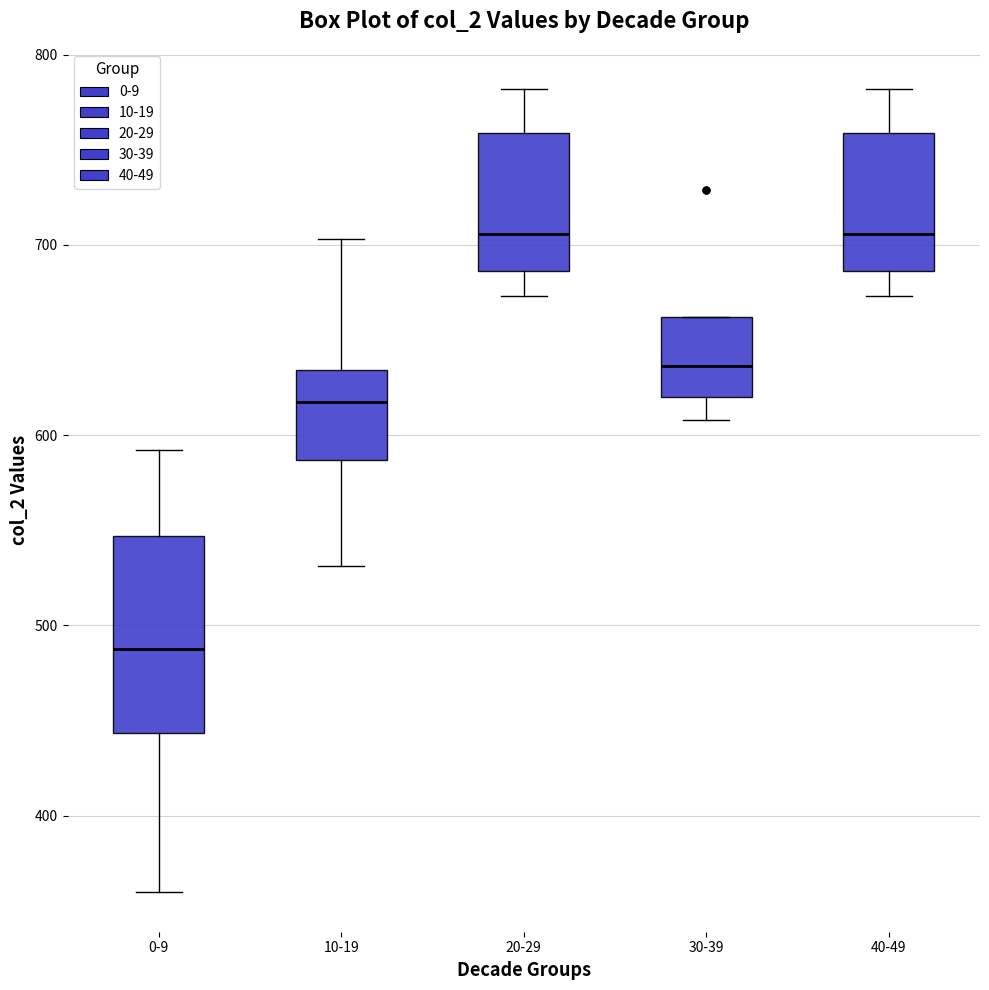

Reading left to right, transcribe this box plot: for each box, give where its median line is, the range the box spans, and where its two whiskers end, as read against the y-axis. The values are not printed on the chart, so give them approximately, as read against the axis.

0-9: median 490, box 440 to 550, whiskers 360 to 590
10-19: median 620, box 590 to 630, whiskers 530 to 700
20-29: median 710, box 690 to 760, whiskers 670 to 780
30-39: median 640, box 620 to 660, whiskers 610 to 660
40-49: median 710, box 690 to 760, whiskers 670 to 780